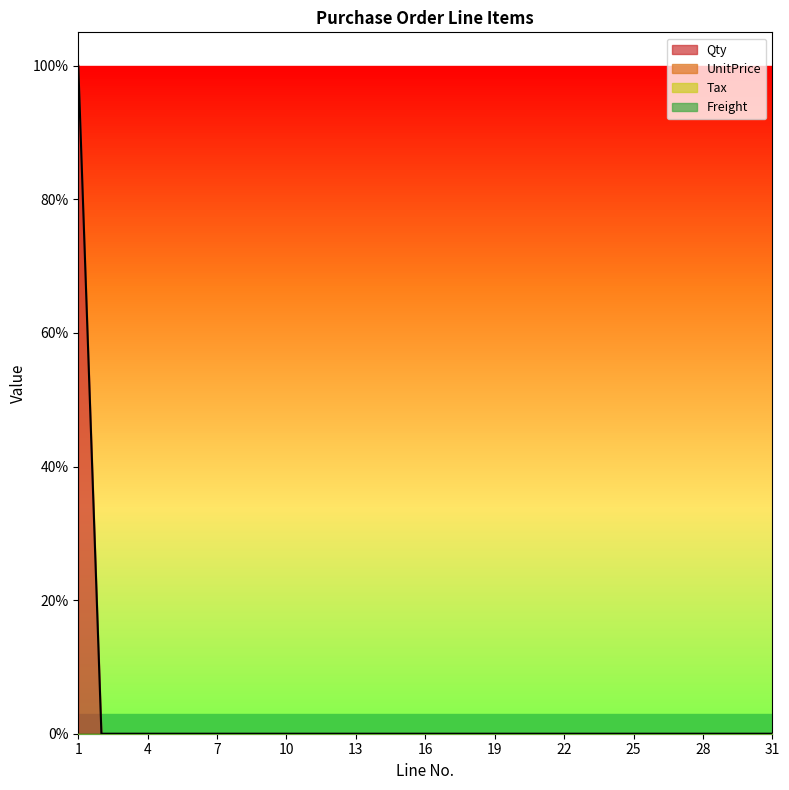

True or false: Tax and Qty intersect in this chart.

False